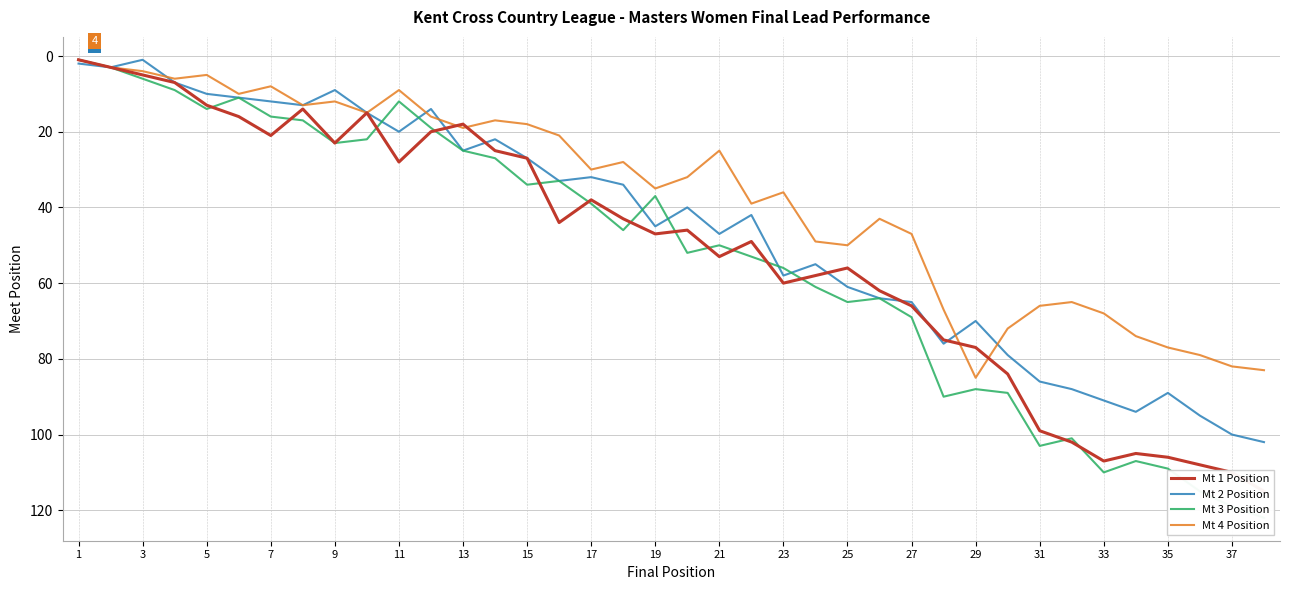

Is it true that Mt 4 Position equals 30 at 17?

True